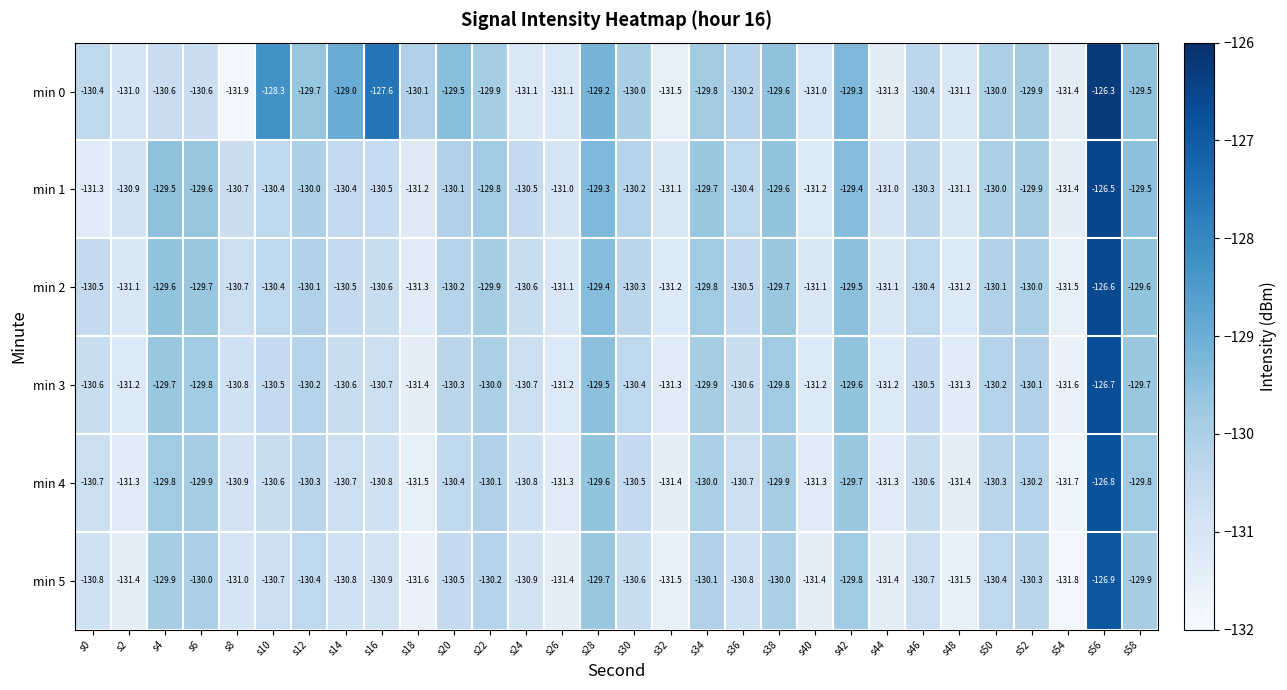

What is the total value across all series at s56?

-759.8